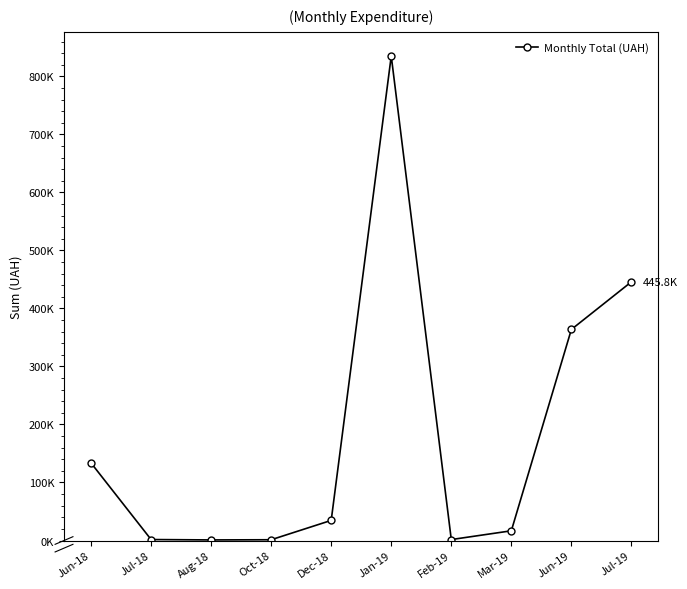

What is the minimum value shown in the chart?

1000.0